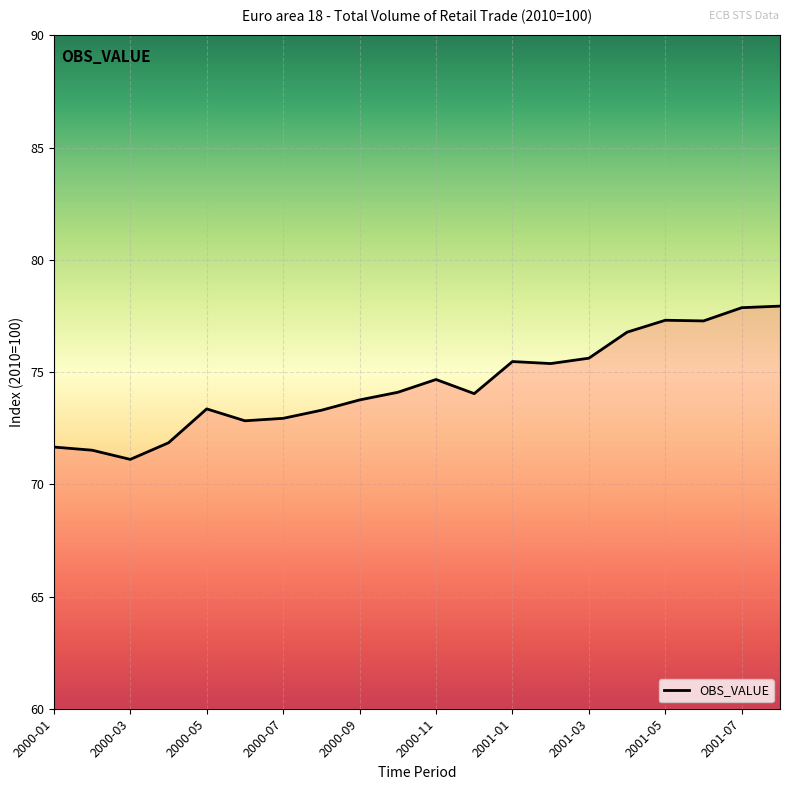

What is the difference between the maximum and minimum values?

6.8